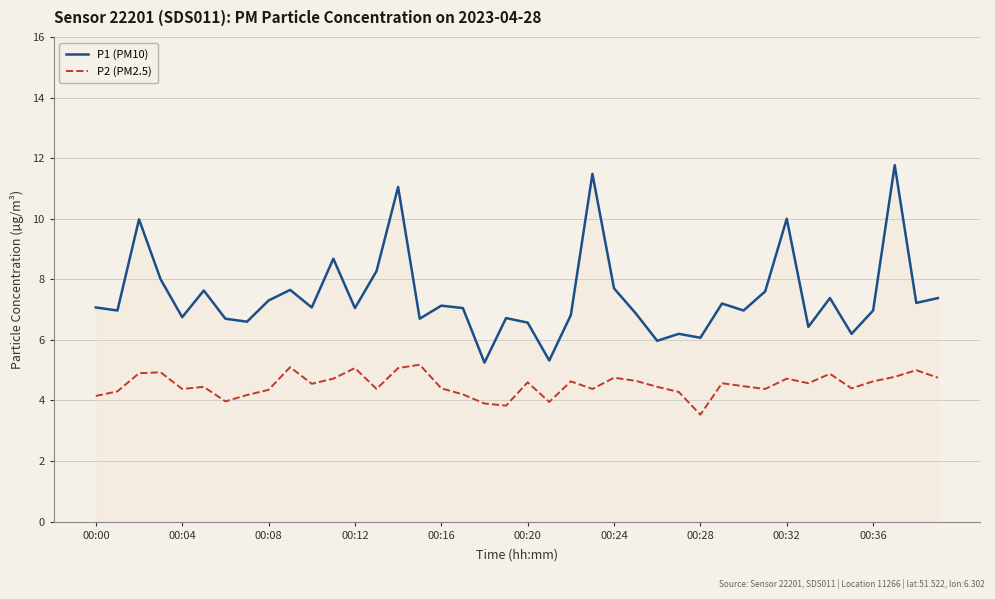

Does the chart display data point markers on the line(s)?

No